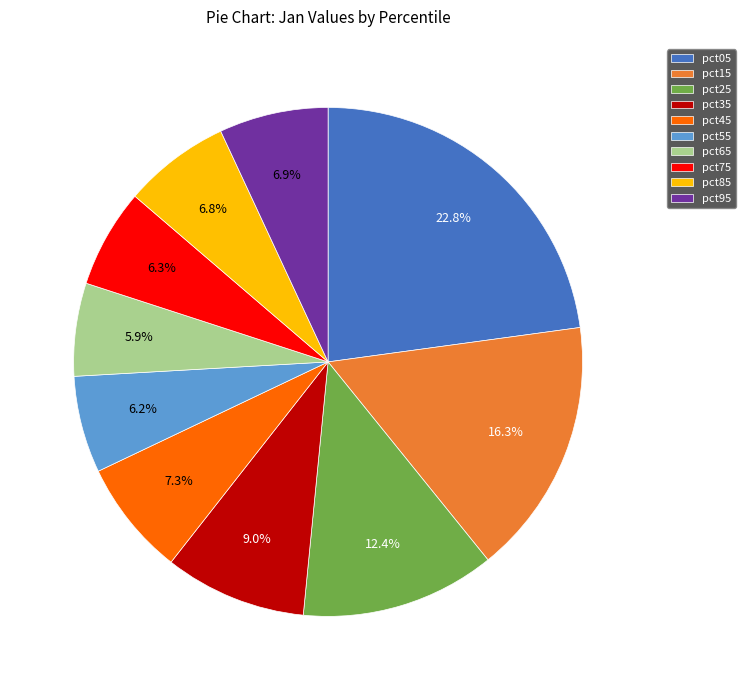

Count the number of slices in the pie.

10